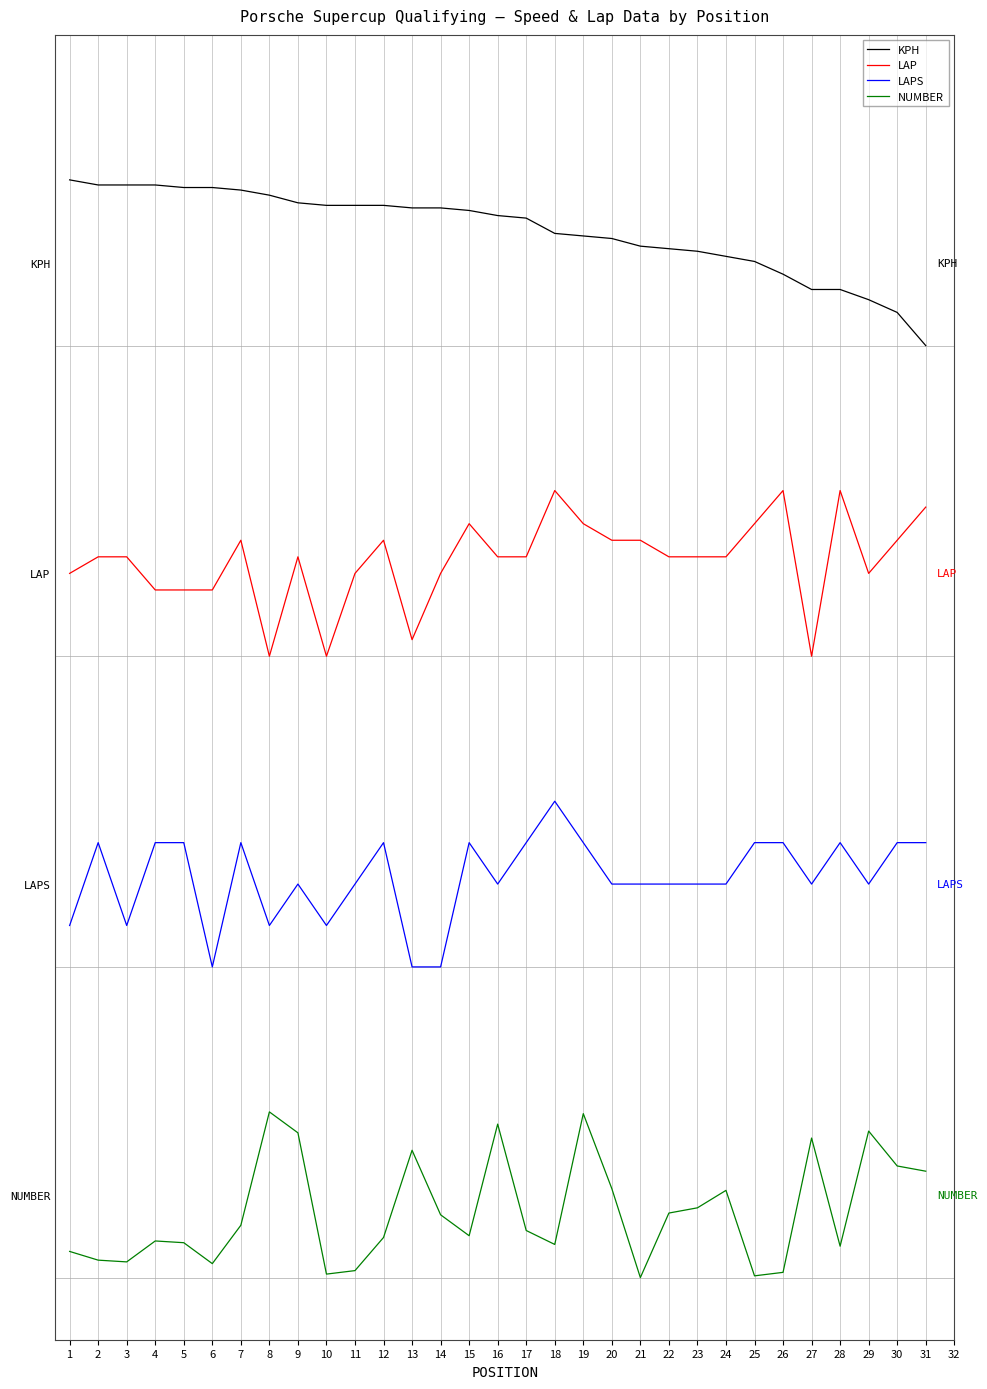

What is the sum of all NUMBER values?

9.9